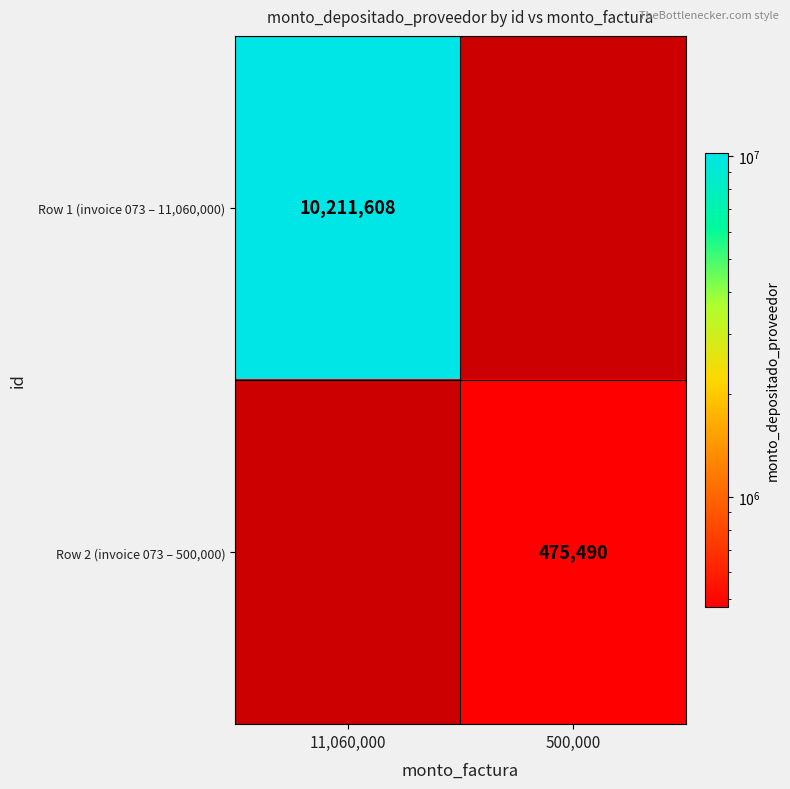

The value of Row 2 (invoice 073 – 500,000) at 500,000 is 475490. True or false?

True